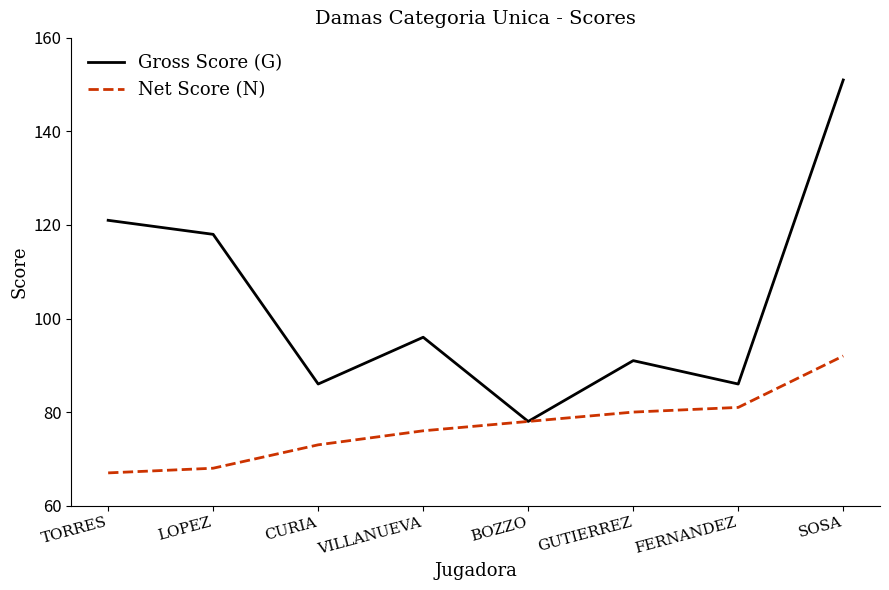

True or false: Gross Score (G) has a value of 155 at GUTIERREZ.

False